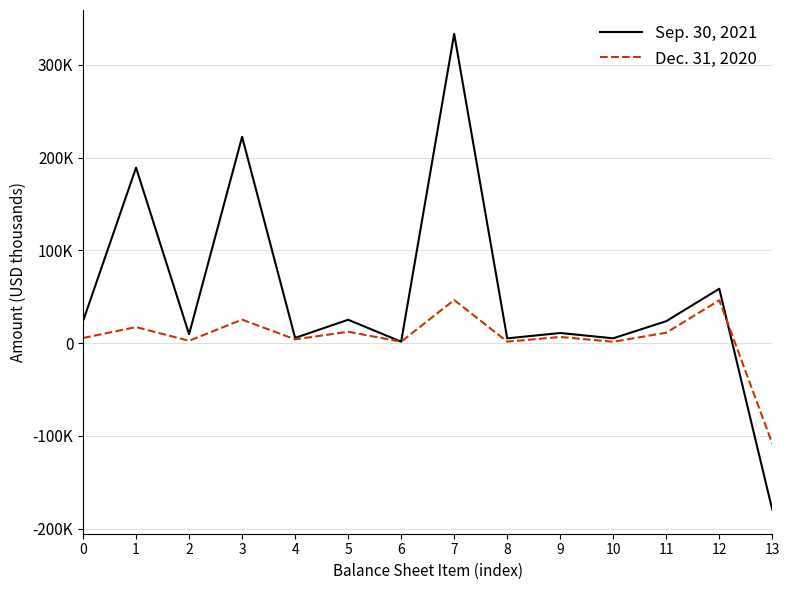

What are all the series names shown in the legend?

Sep. 30, 2021, Dec. 31, 2020